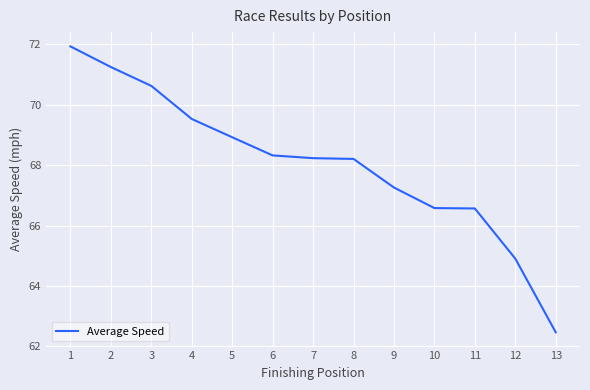

What is the change in value from 4 to 5?

-0.6